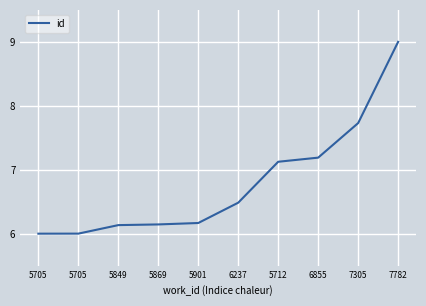

Does the chart have visible grid lines?

Yes